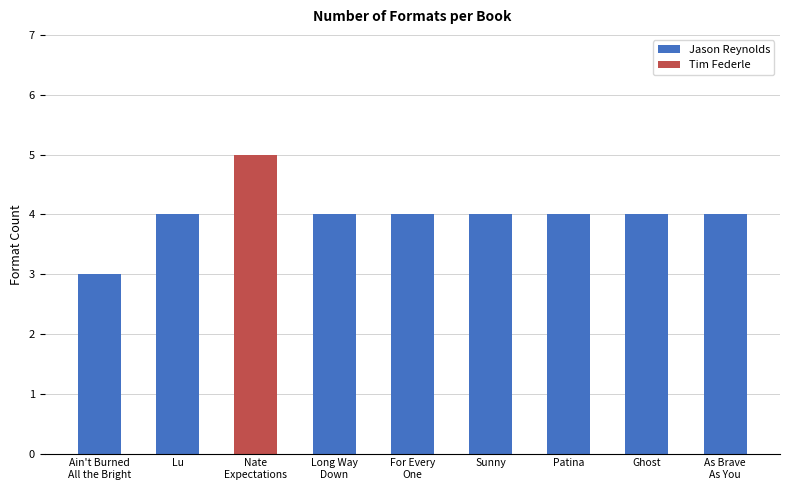

Does the chart contain stacked bars?

No